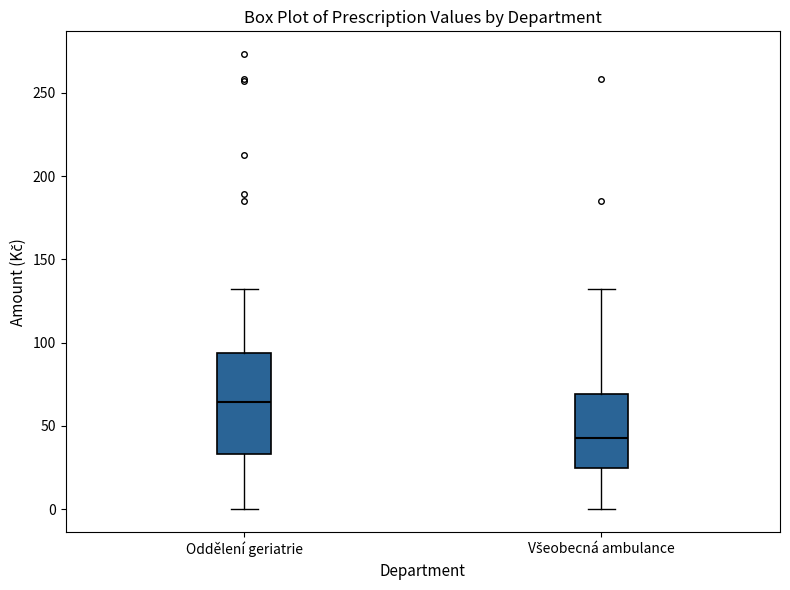

Reading left to right, read every box against the y-axis: the position of its median line, the range the box covers, and the ends of its whiskers. The values are not printed on the chart, so give them approximately, as read against the axis.

Oddělení geriatrie: median 65, box 35 to 95, whiskers 0 to 130
Všeobecná ambulance: median 45, box 25 to 70, whiskers 0 to 130